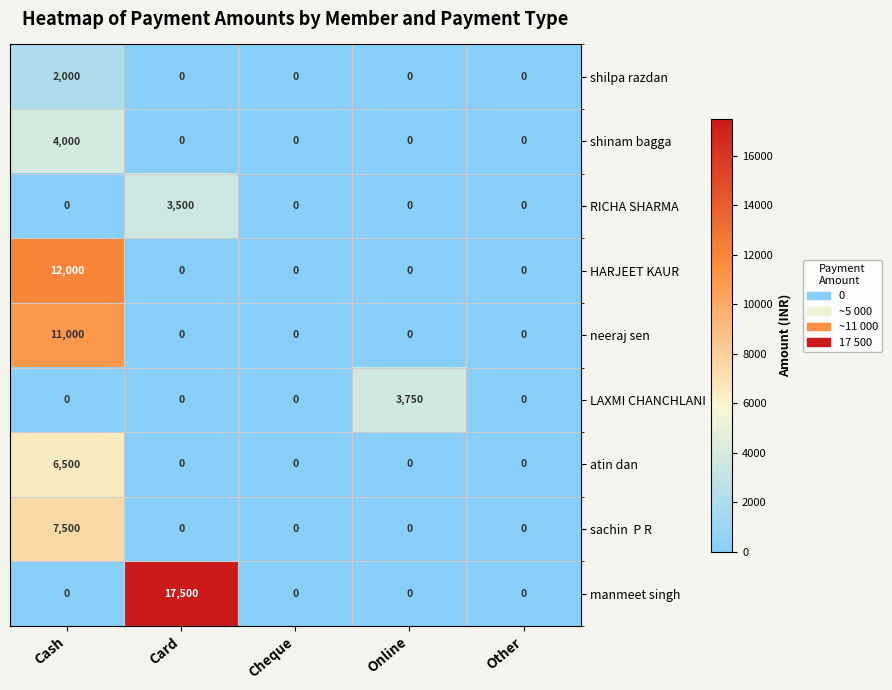

Between Card and Online, which series saw the biggest shift?

manmeet singh